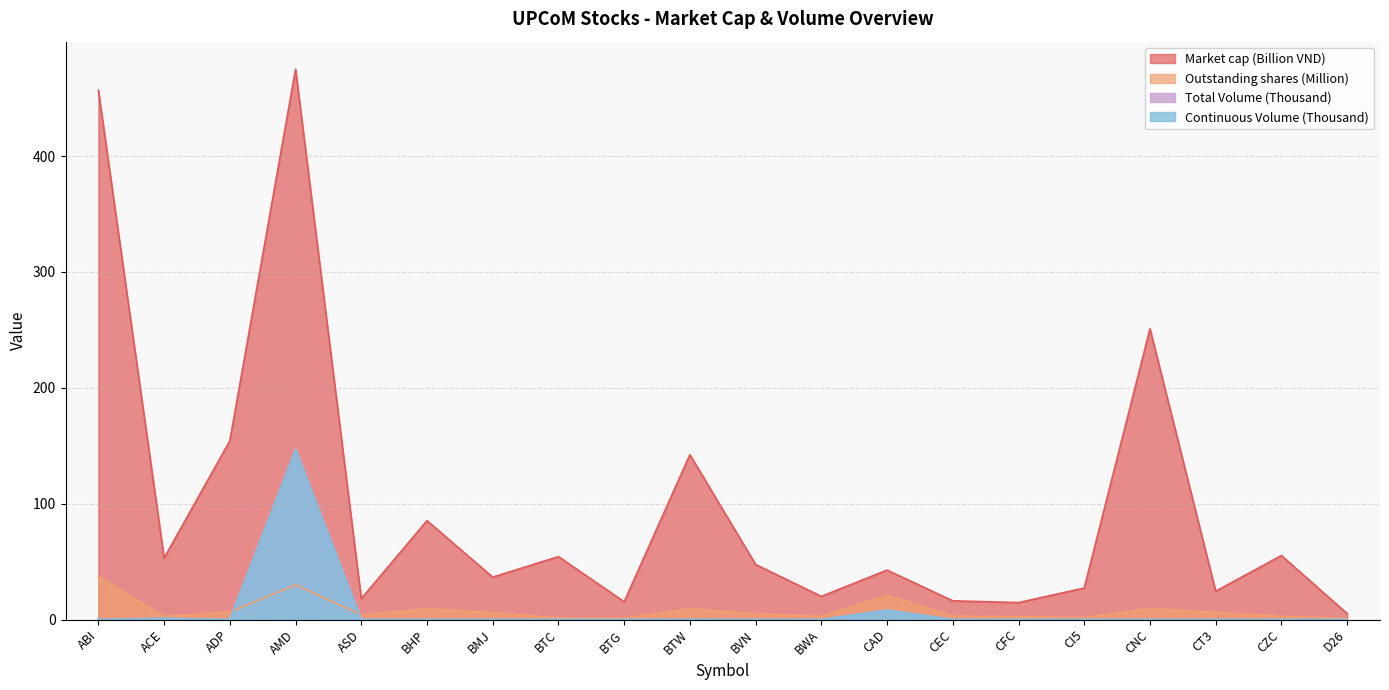

How many lines are shown in the chart?

4